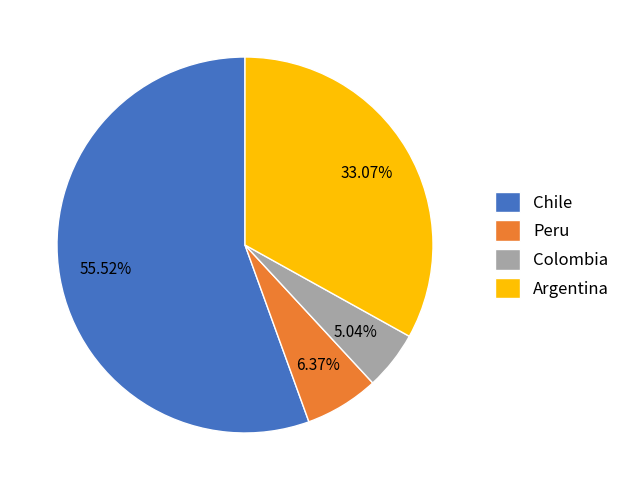

Rank the categories by value from lowest to highest.

Colombia, Peru, Argentina, Chile